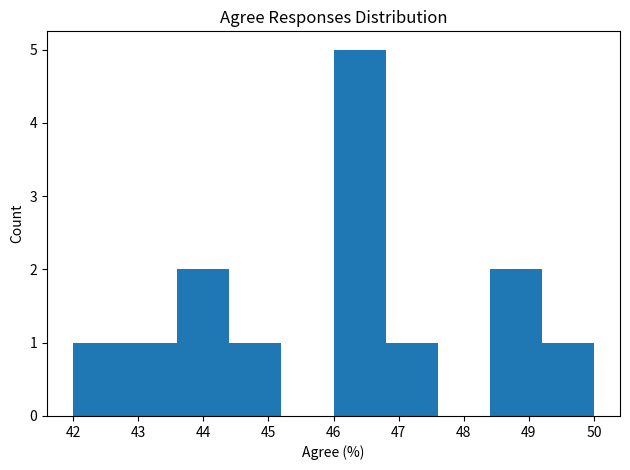

Reading left to right, list every bar in this chart as the range it spans on the x-axis followed by its height. The values are not printed on the chart, so give them approximately, as read against the axis.

42.0 to 42.8: 1
42.8 to 43.6: 1
43.6 to 44.4: 2
44.4 to 45.2: 1
45.2 to 46.0: 0
46.0 to 46.8: 5
46.8 to 47.6: 1
47.6 to 48.4: 0
48.4 to 49.2: 2
49.2 to 50.0: 1